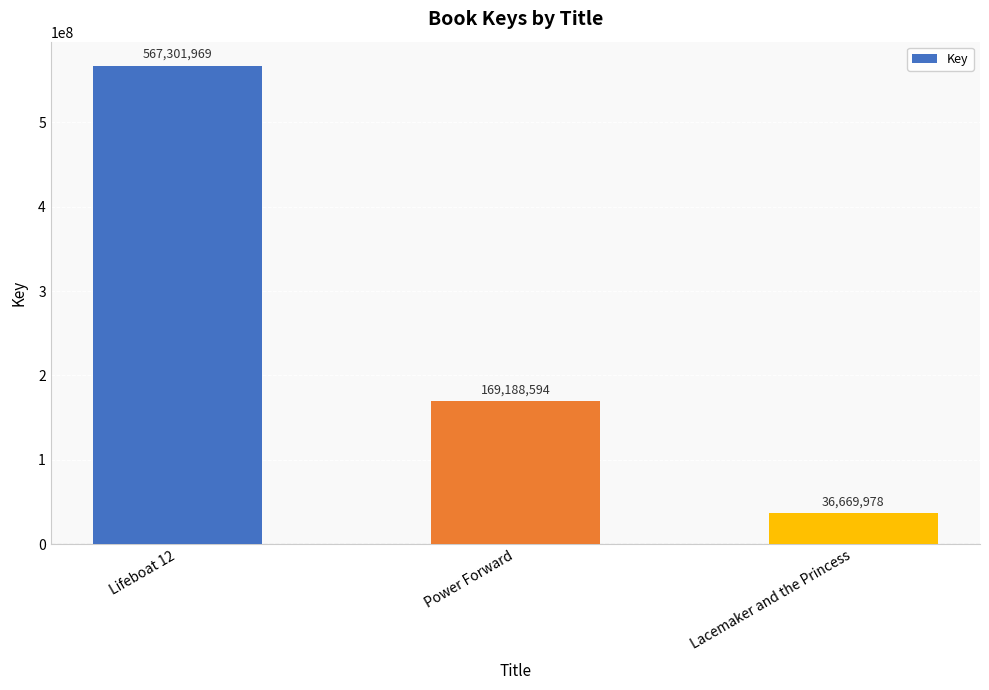

Reading right to left, list all the values displayed in this chart.

36669978	169188594	567301969